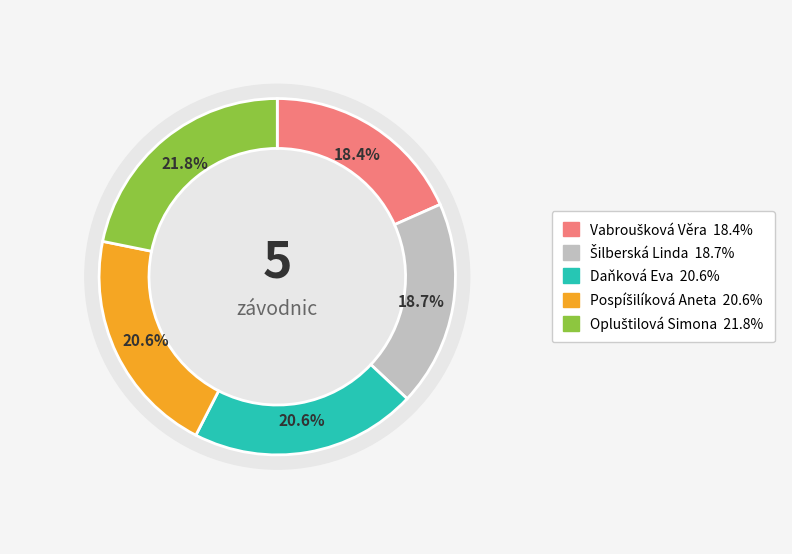

Which category has the smallest portion of the pie?

Vabroušková Věra